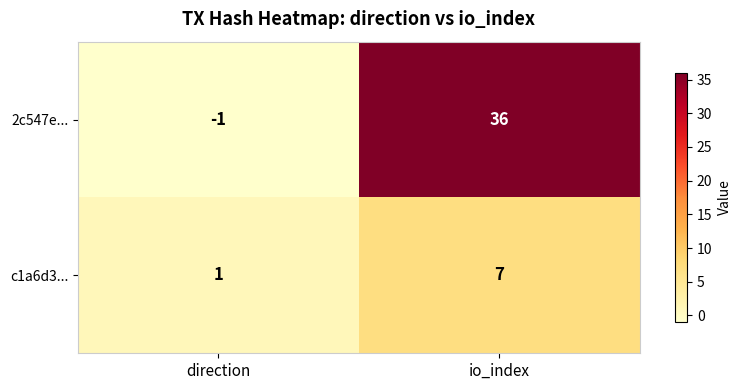

Which series has the widest spread of values?

2c547e...